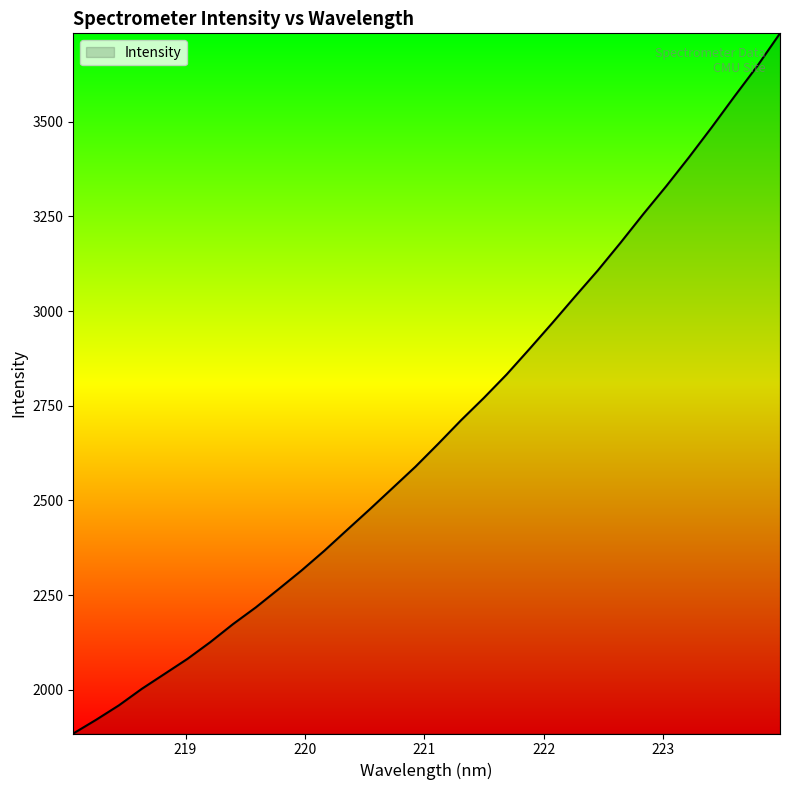

What is the smallest value displayed?

1884.4